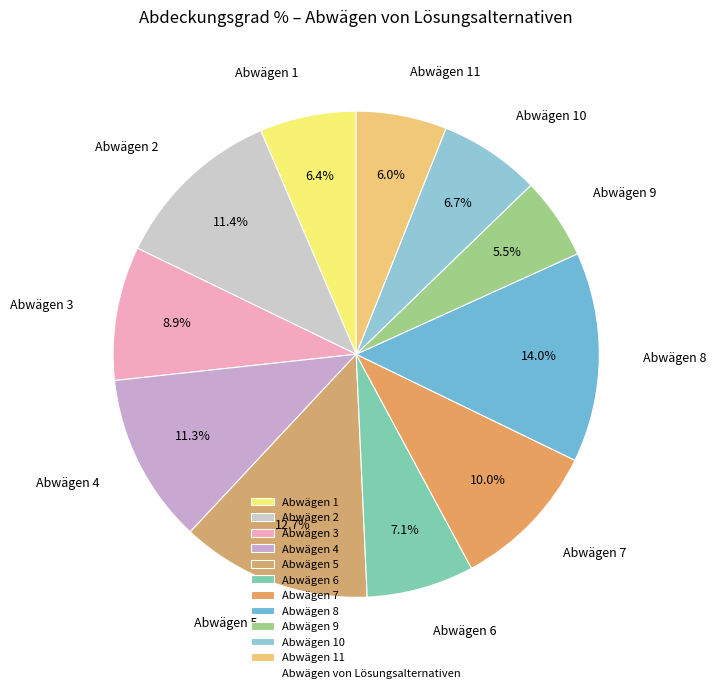

Is it true that Abwägen 1 is 18% of the pie?

False